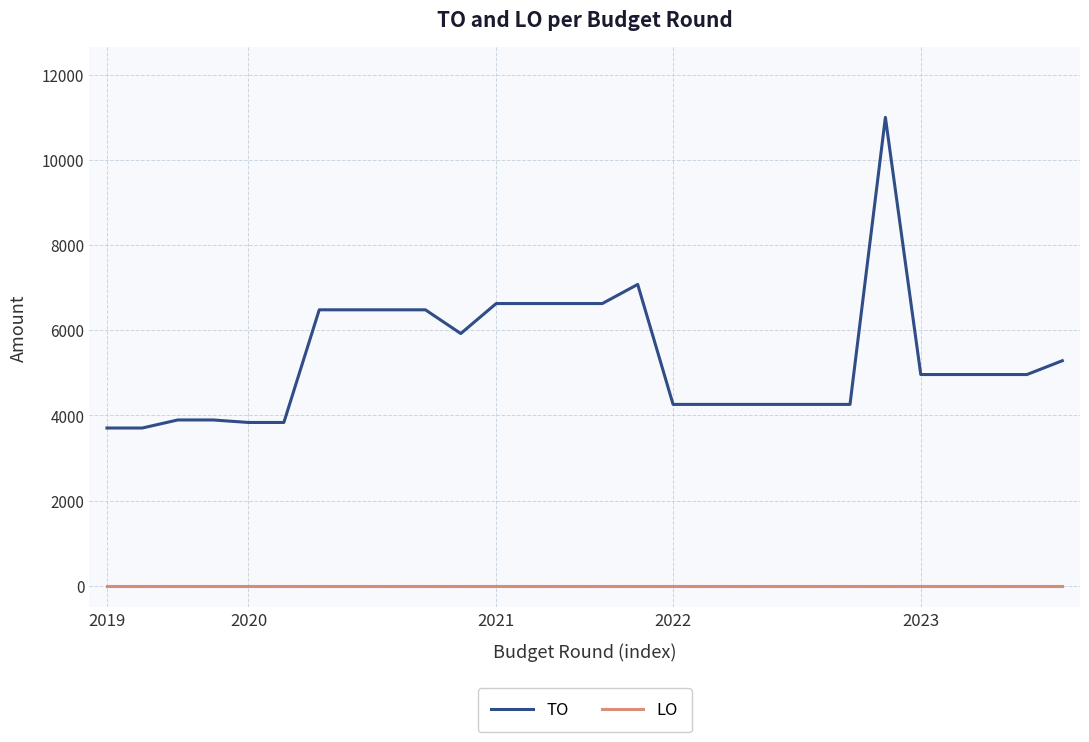

True or false: TO and LO intersect in this chart.

False